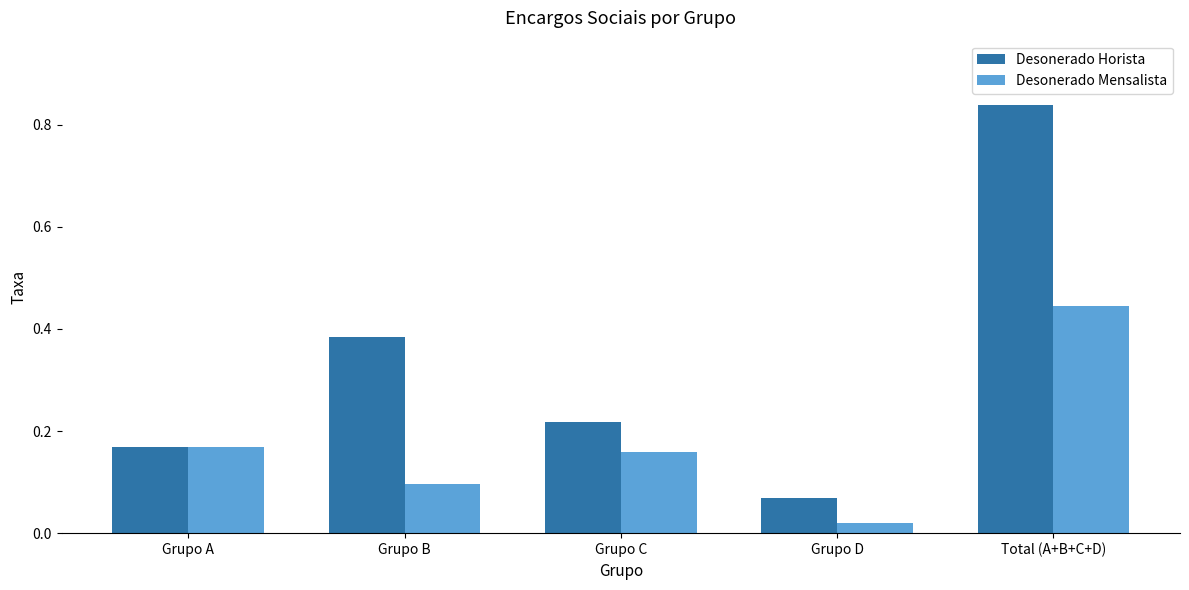

Between Grupo B and Grupo D, which series saw the biggest shift?

Desonerado Horista